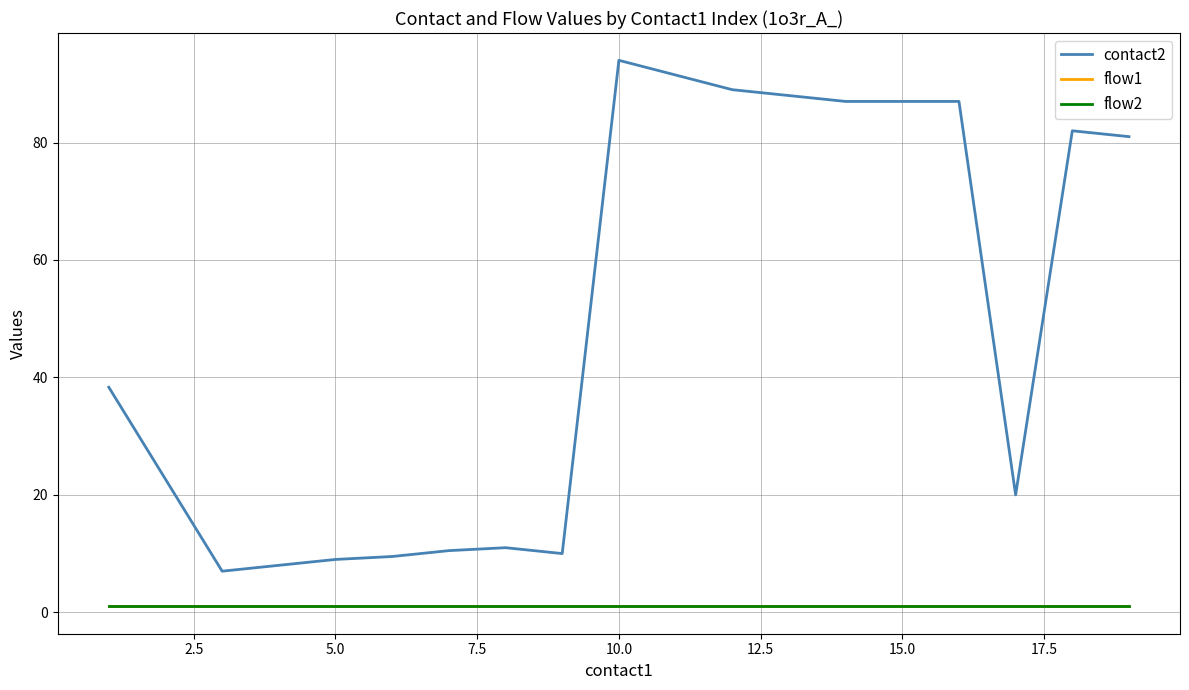

Does the chart display data point markers on the line(s)?

No